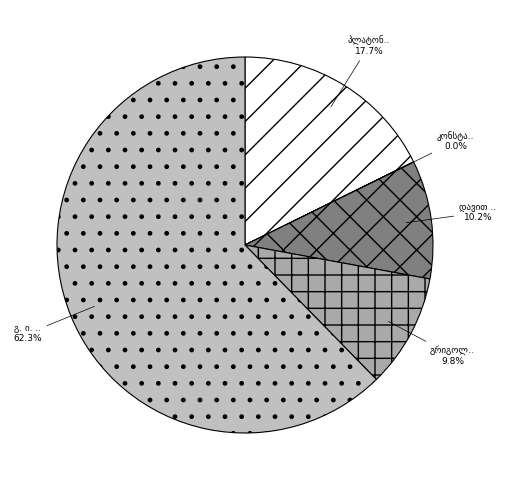

Between პლატონ ივანეს ძე გვერდწითელი and დავით (დათა, დათო) გიორგის ძე ჯორჯაძე, which is larger?

პლატონ ივანეს ძე გვერდწითელი